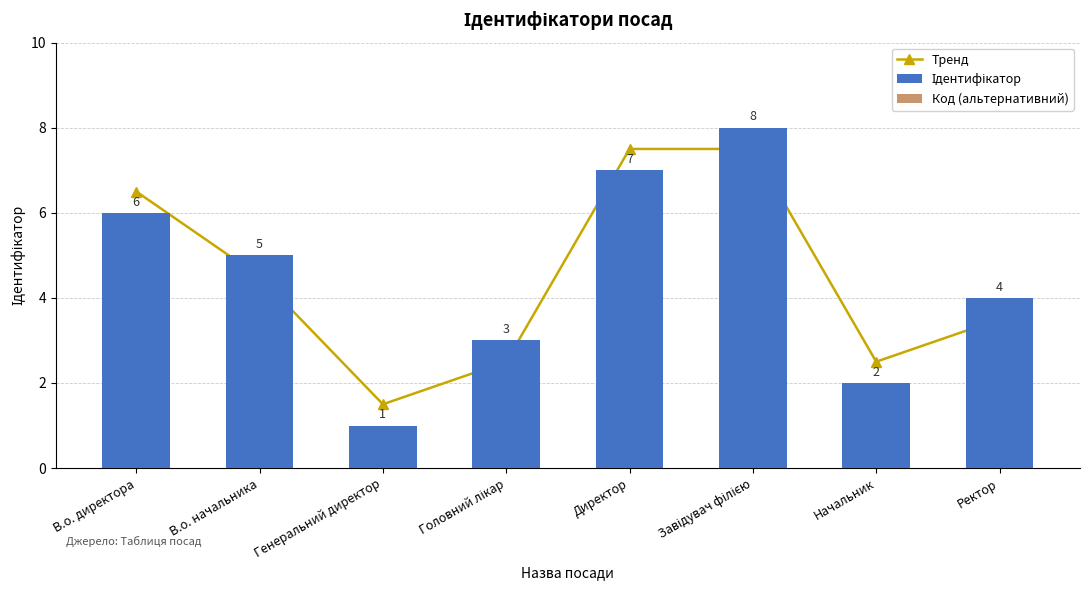

Which series has the largest total across all categories?

Тренд